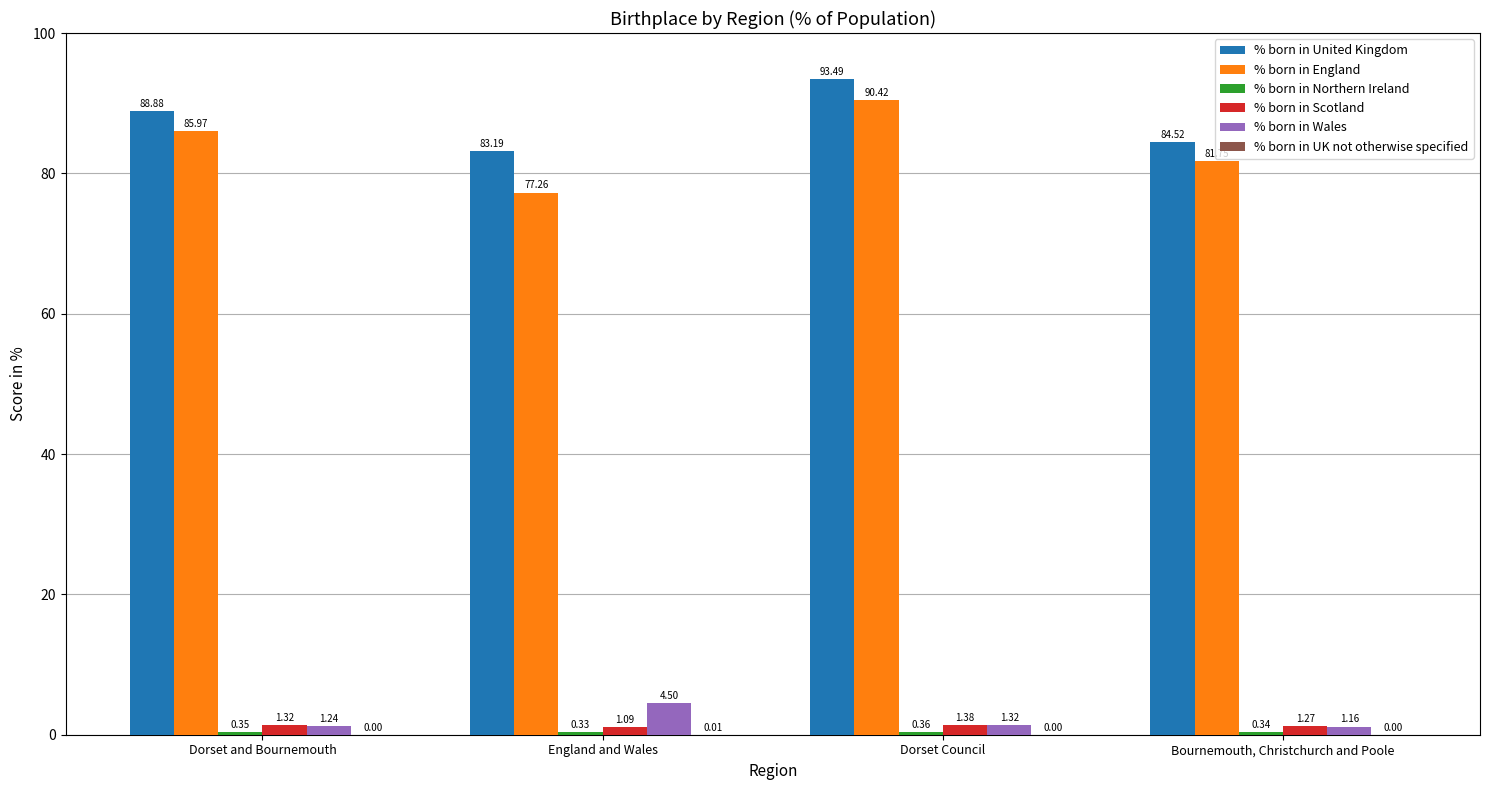

Where is % born in Scotland nearest to the value 1?

England and Wales